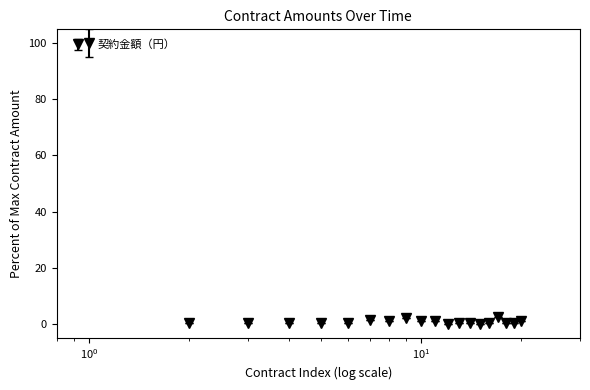

Does the chart display data point markers on the line(s)?

Yes